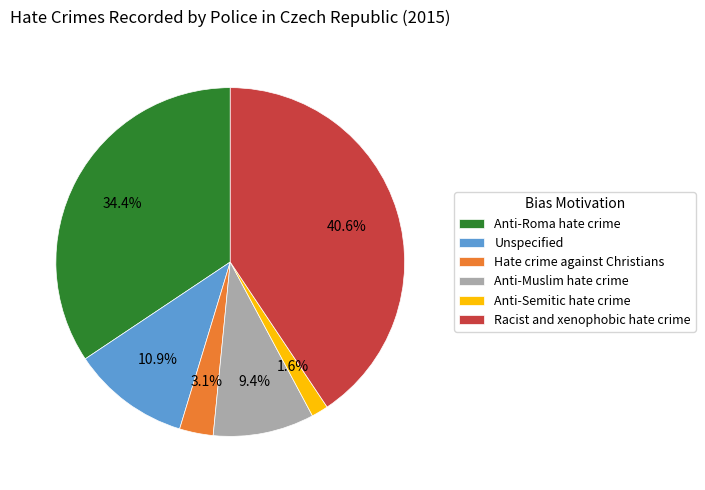

The Unspecified slice represents 11% of the pie. True or false?

True